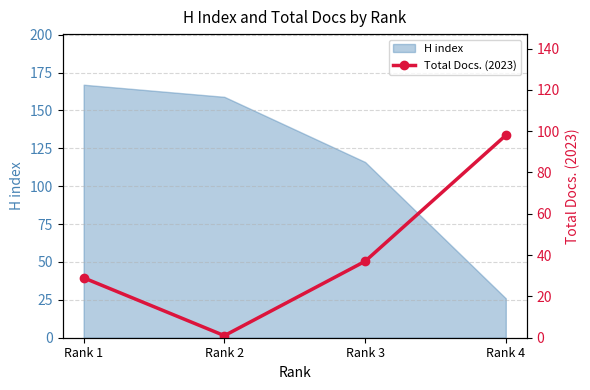

Which category has the highest value across all series?

Rank 4